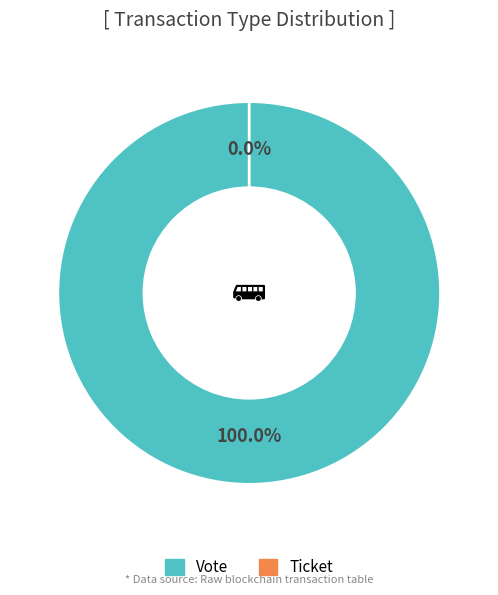

Which has a higher value, Vote or Ticket?

Vote